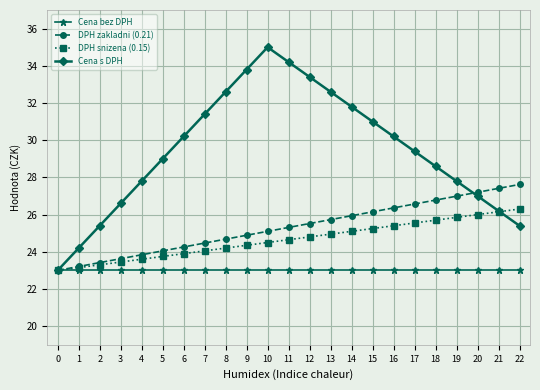

At how many categories does at least one series exceed 27?

19